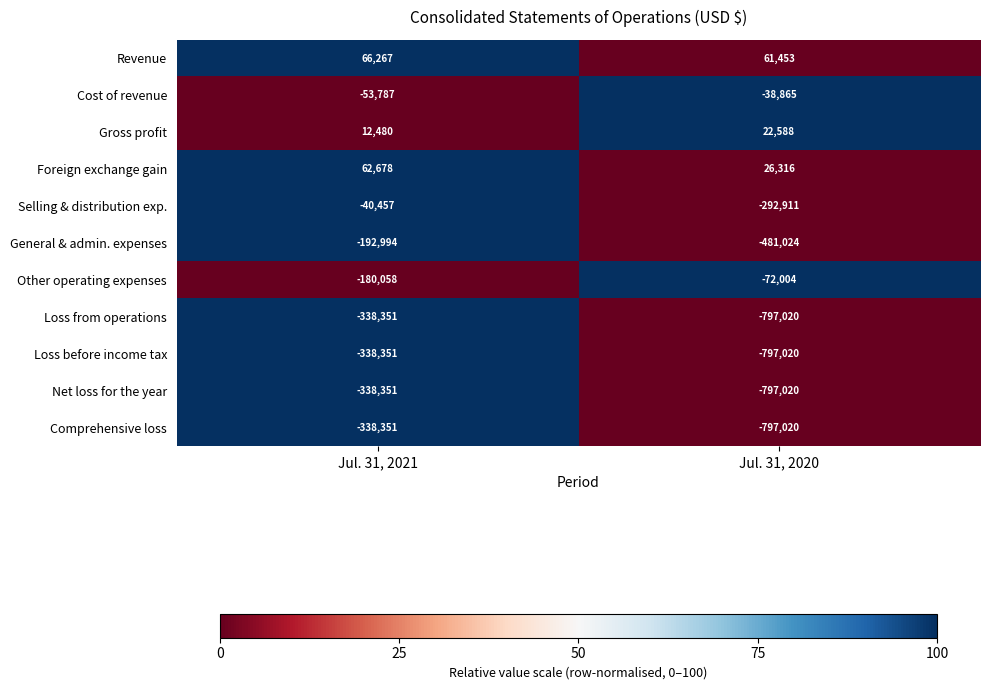

What is the sum of all General & admin. expenses values?

-674018